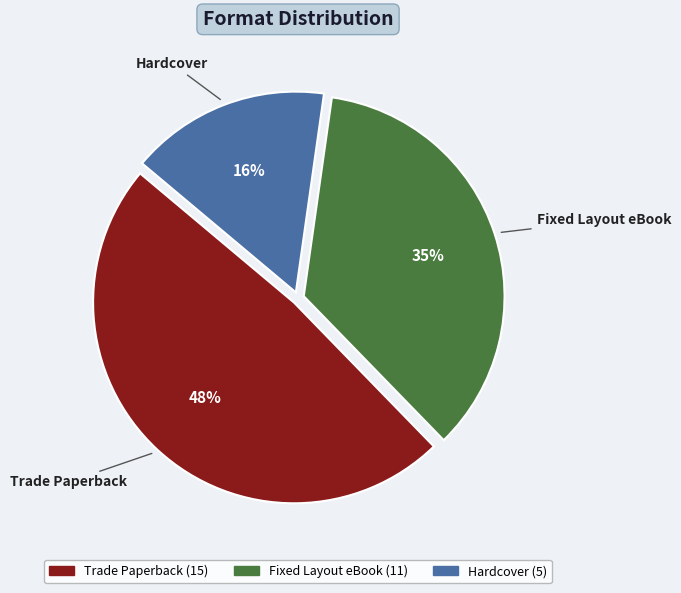

Do Trade Paperback and Fixed Layout eBook together represent more than half of the pie?

Yes